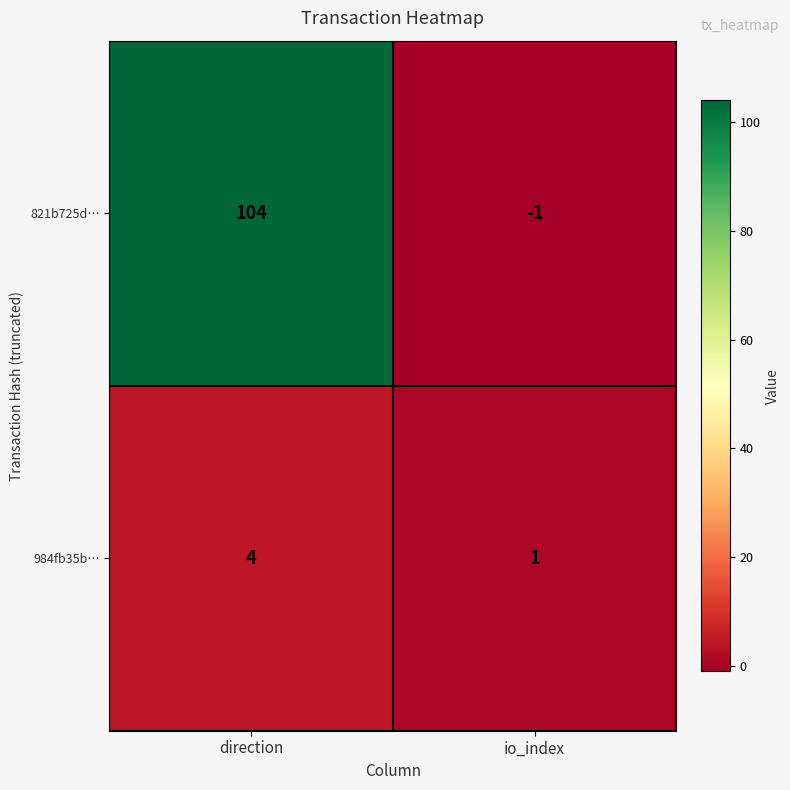

What is the difference between the maximum and minimum values in the 821b725d… series?

105